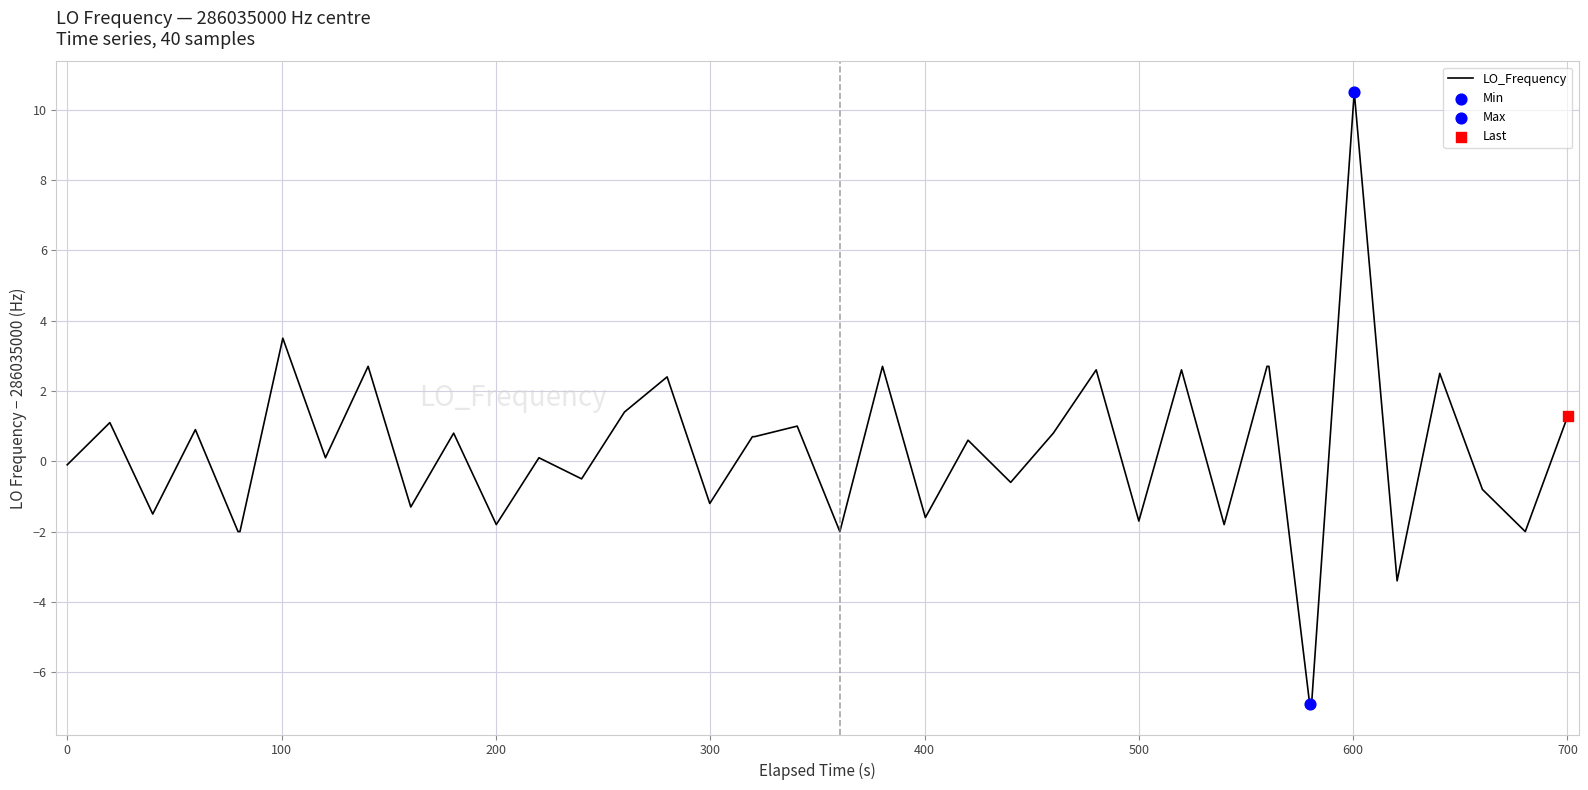

What is the minimum value shown in the chart?

-6.9